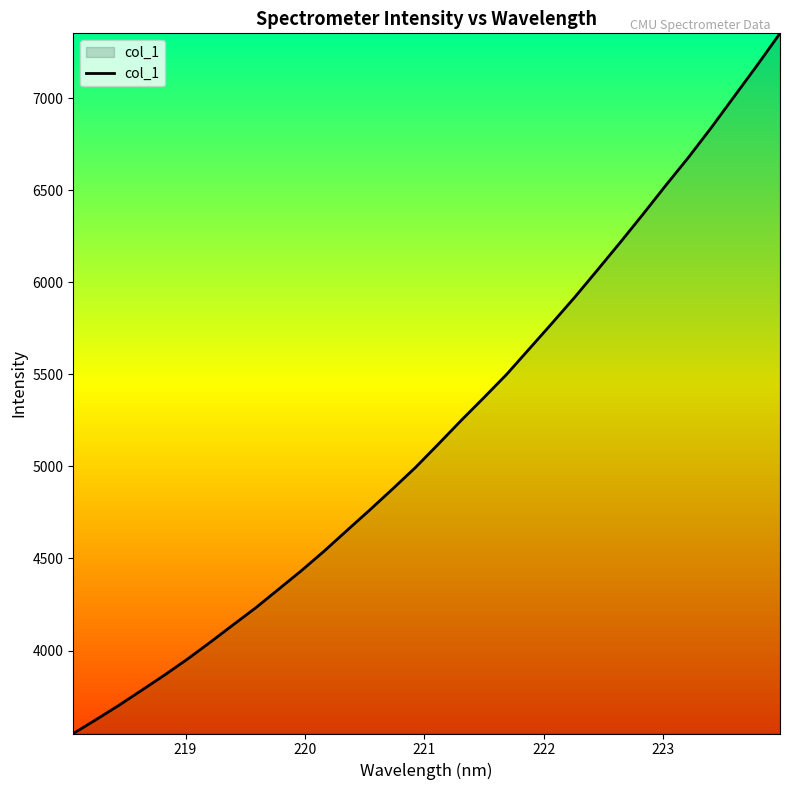

What is the minimum value shown in the chart?

3549.2